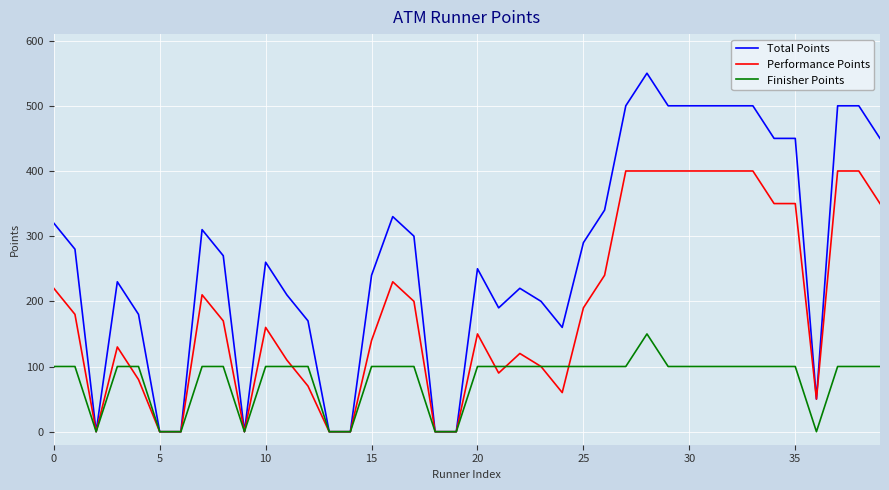

Which series has the widest spread of values?

Total Points